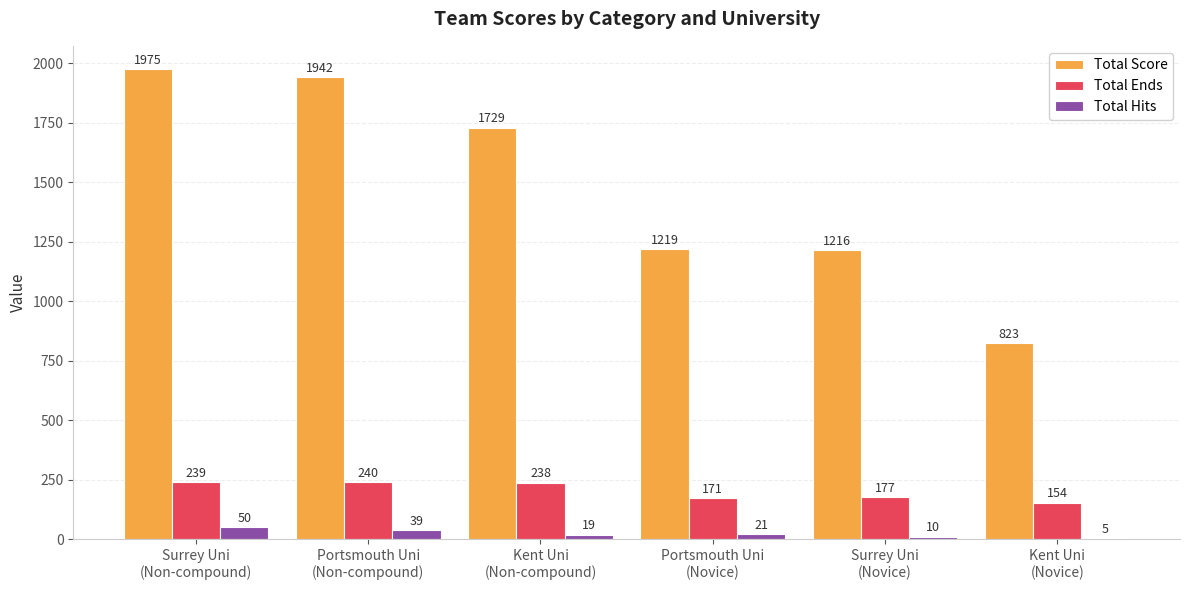

What is the sum of the Total Score values at Portsmouth Uni
(Non-compound) and Surrey Uni
(Novice)?

3158